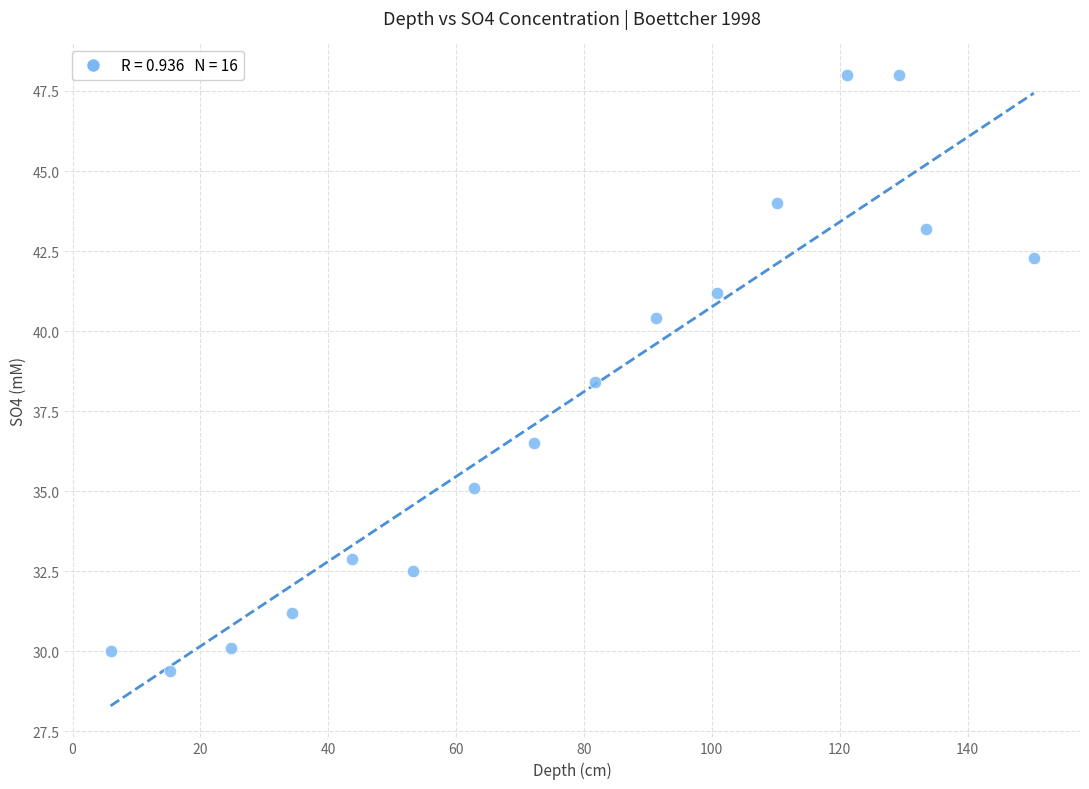

What Y value in the scatter plot is closest to 38?

38.4